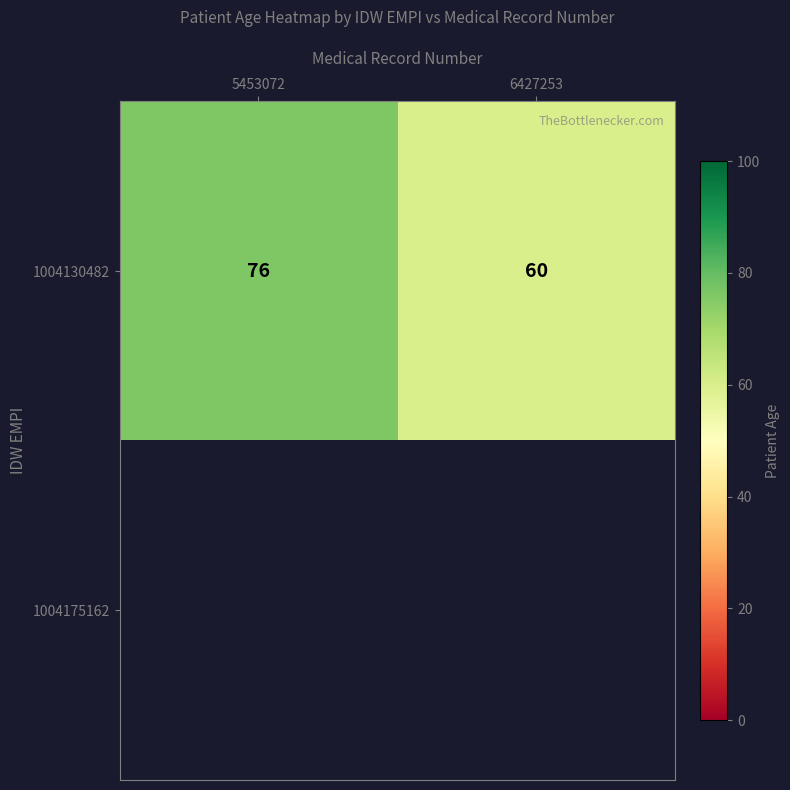

Which category has the lowest value in the 1004130482 series?

6427253